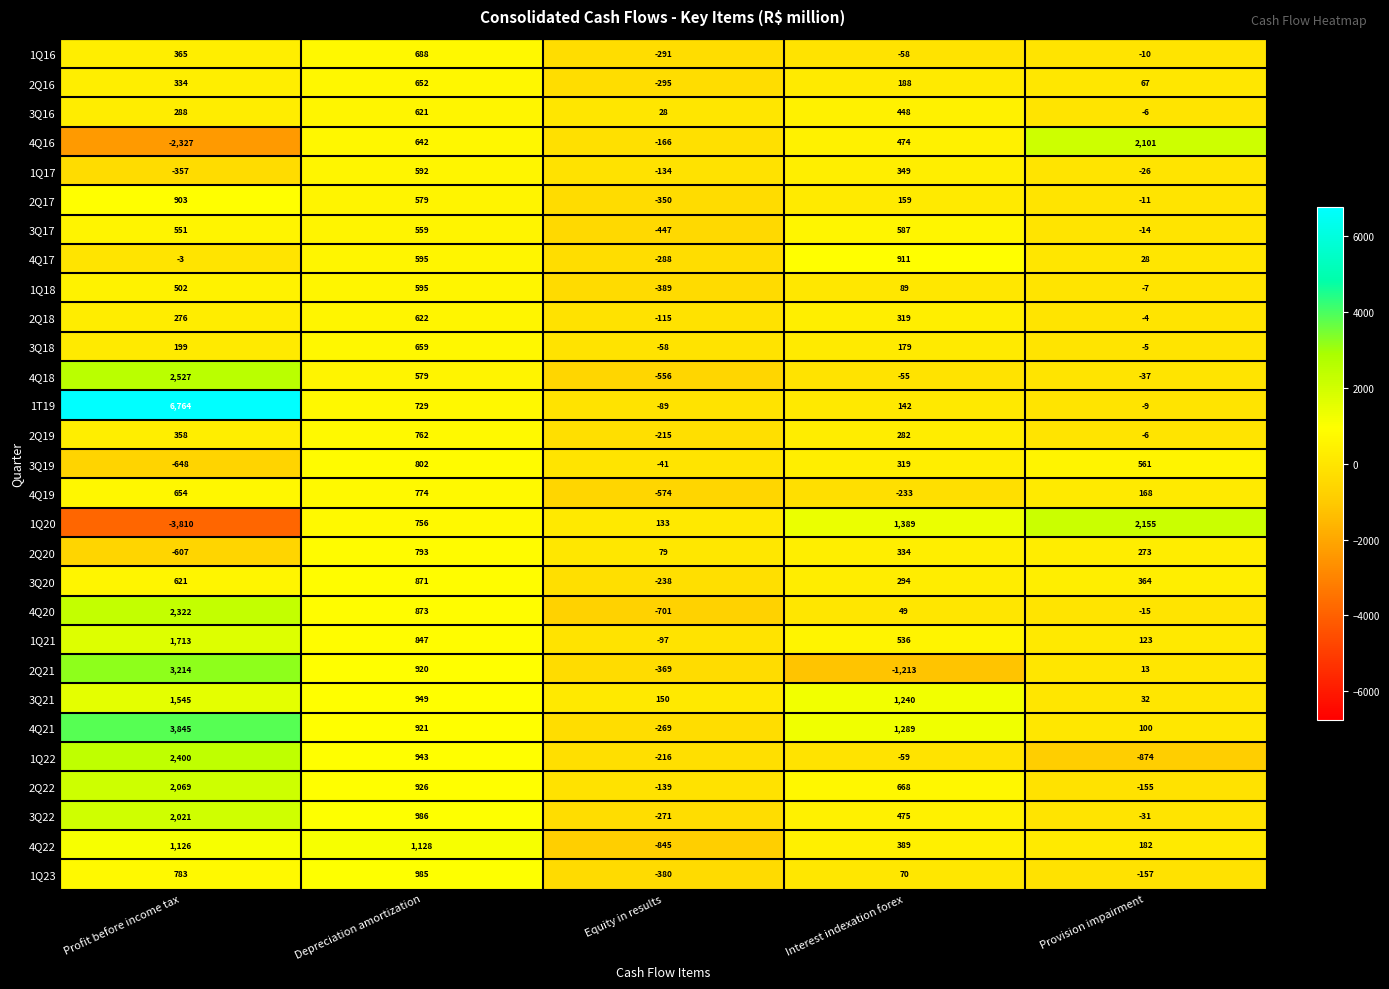

At which category is the sum across all series the highest?

Profit before income tax